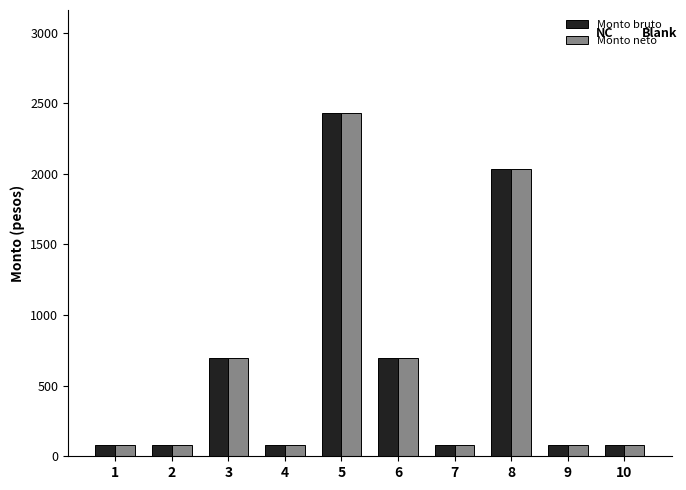

What is the total value across all series at 9?

162.0